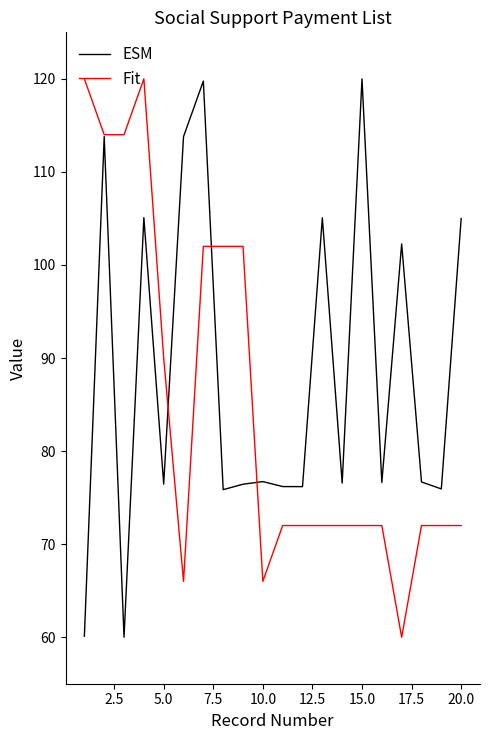

Which series has the largest total across all categories?

ESM